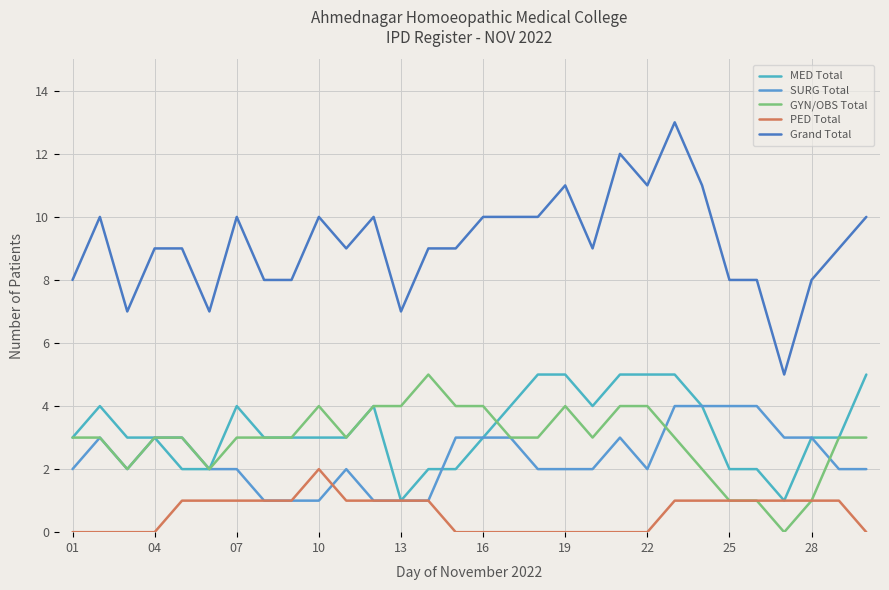

Does the chart have visible grid lines?

Yes